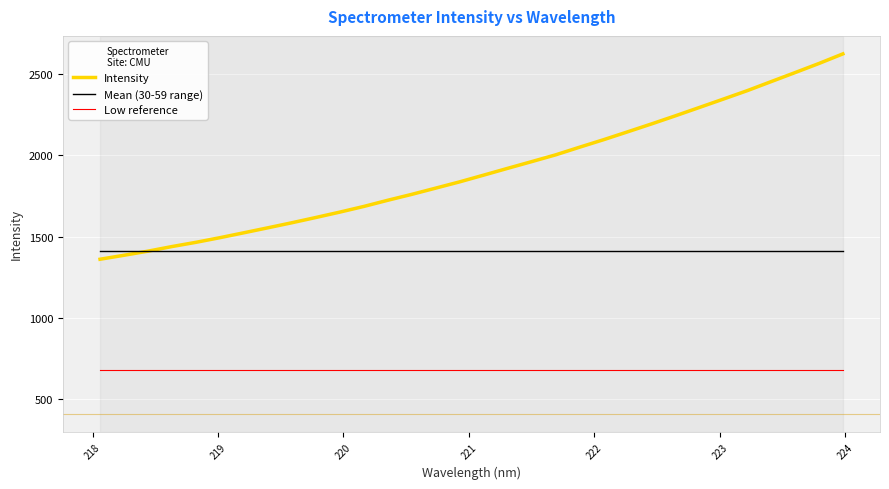

What is the minimum value shown in the chart?

680.3